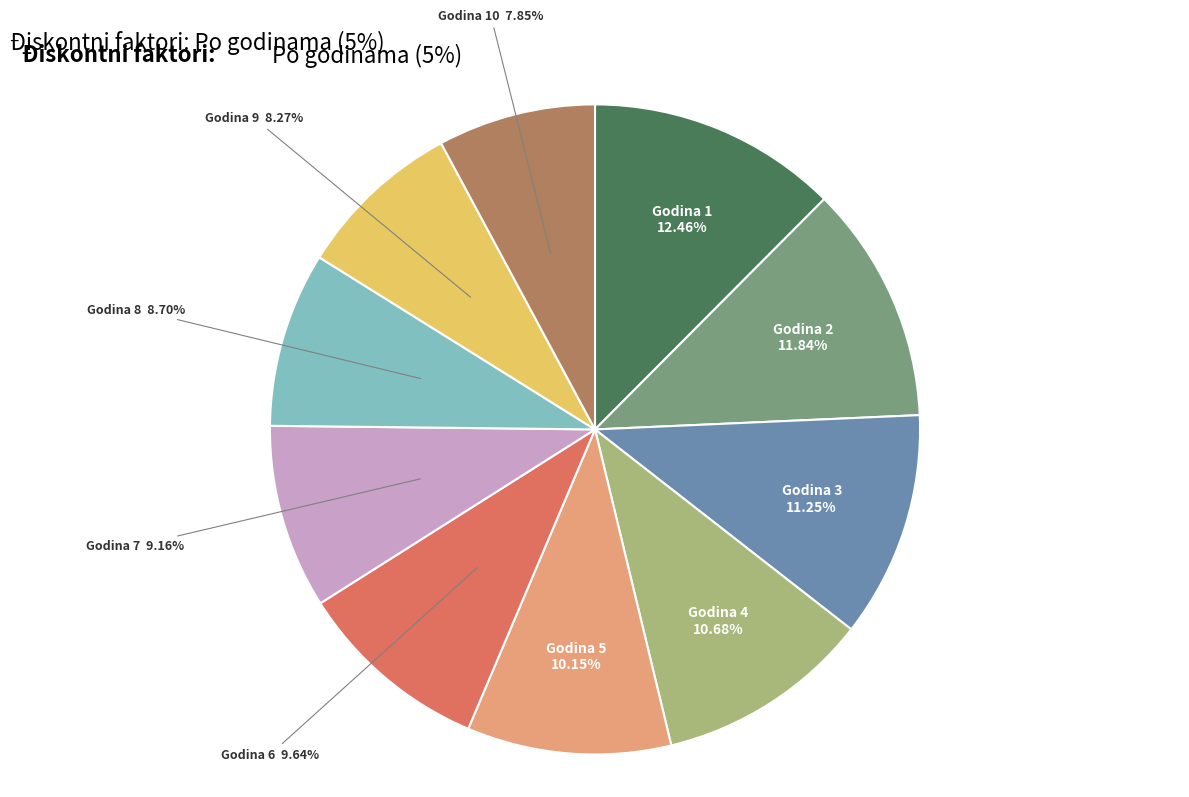

Does any single category account for the majority?

No